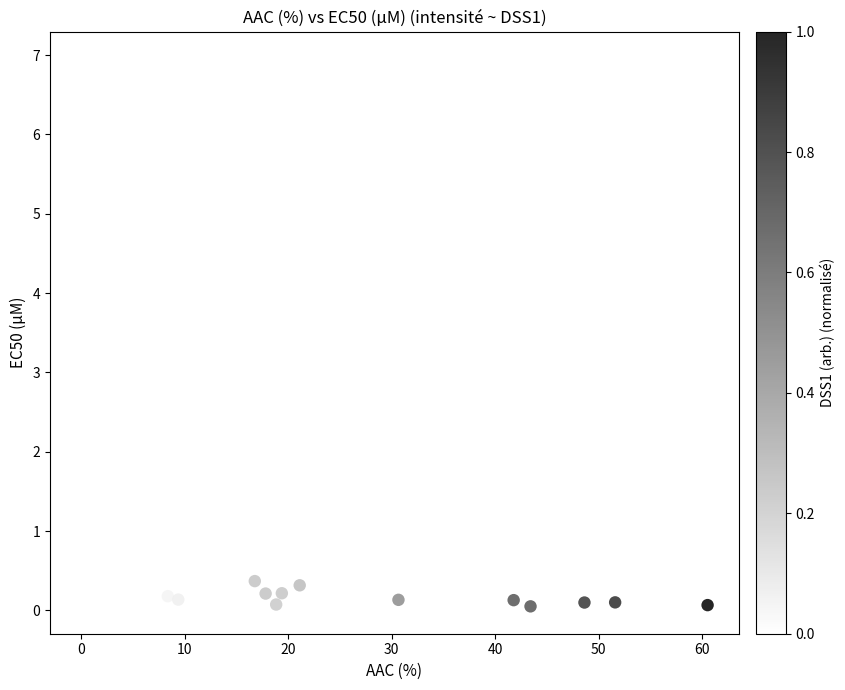

What Y value in the scatter plot is closest to 3?

0.6